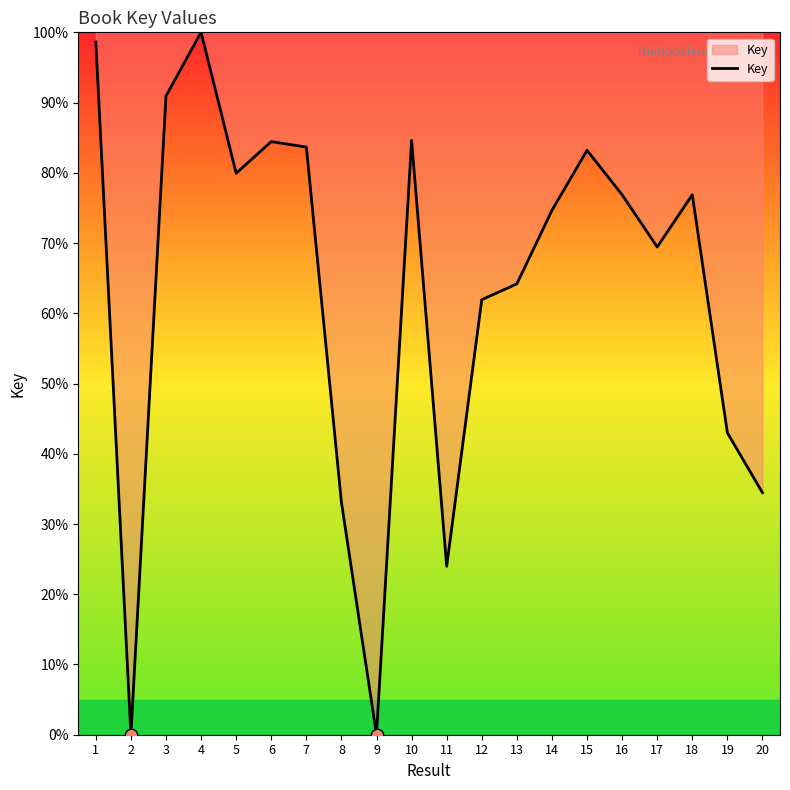

Which has a higher value, 17 or 4?

4